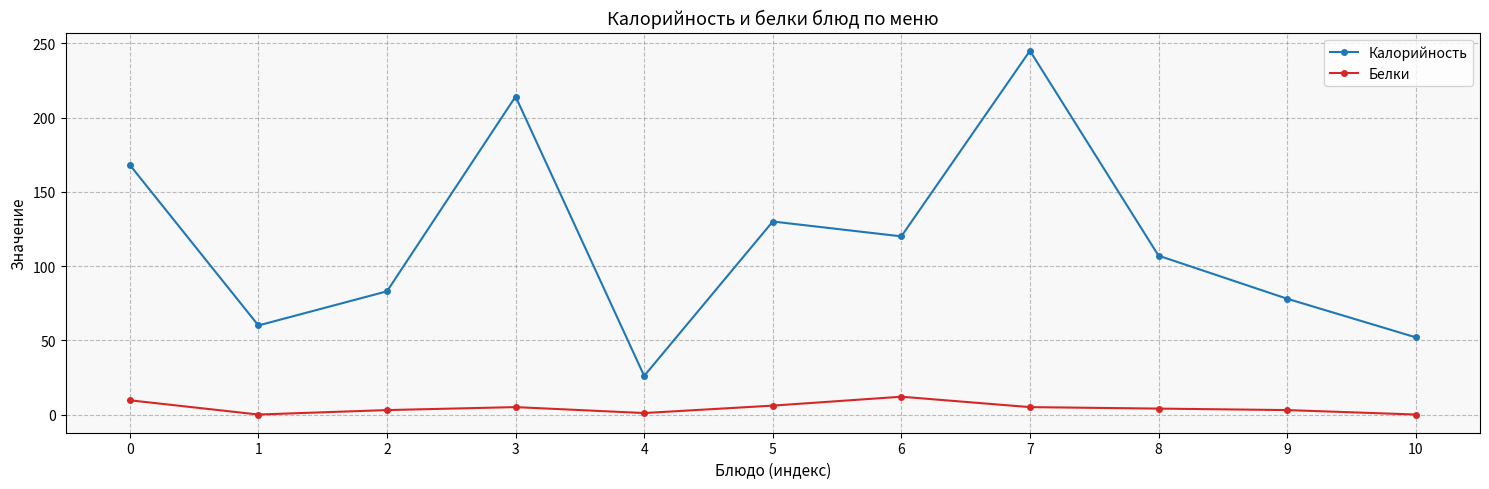

What is the difference between the second highest and second lowest values in the Калорийность series?

162.2